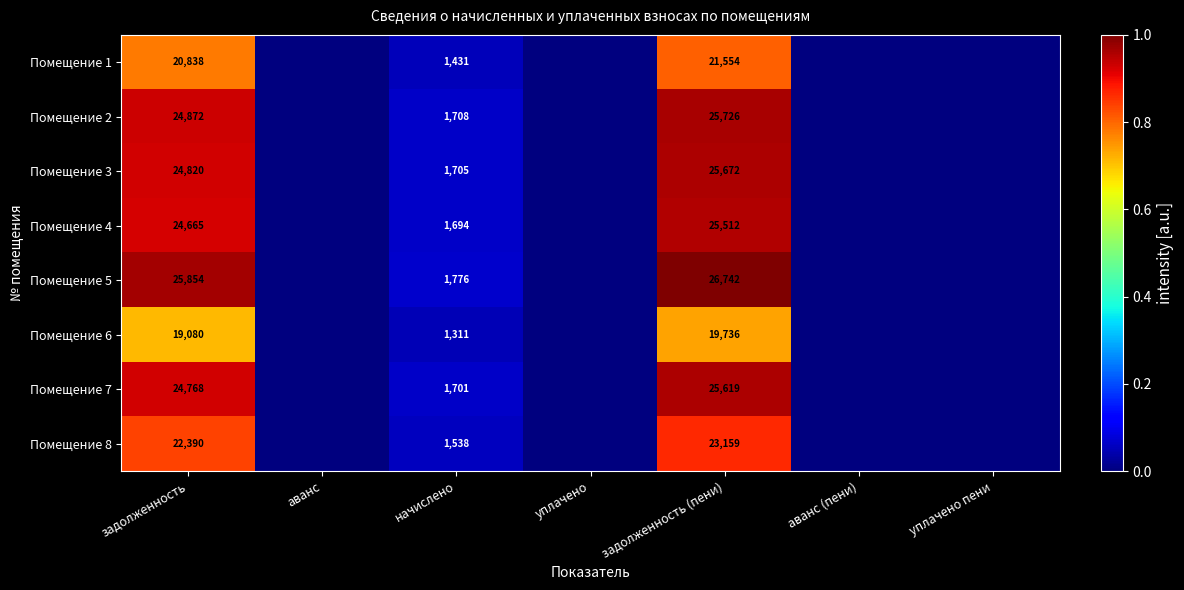

Is it true that Помещение 1 equals 1431 at начислено?

True